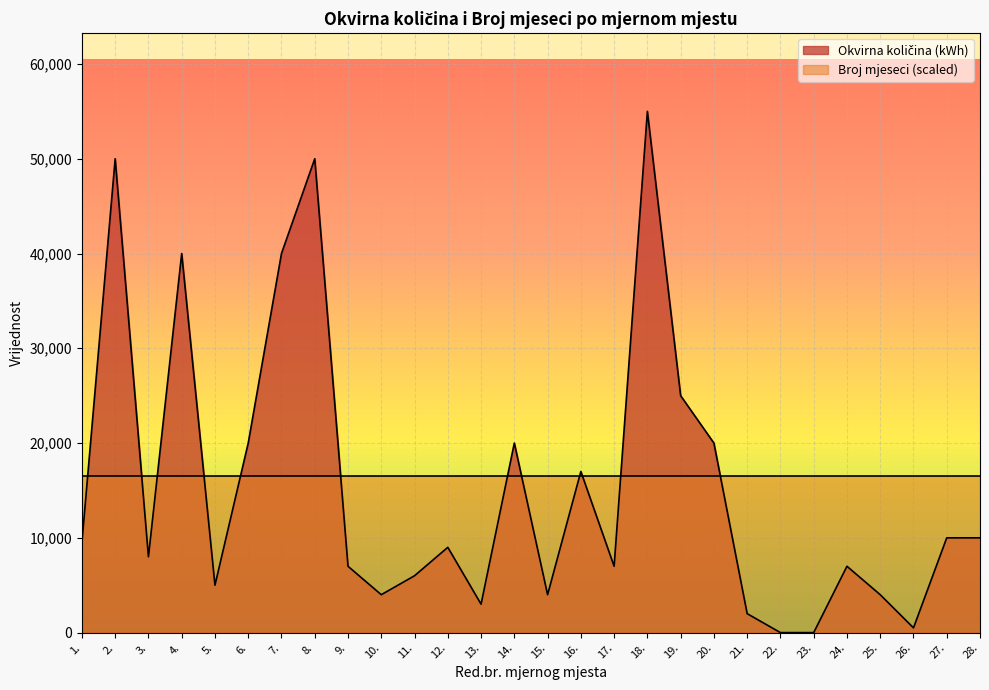

What is the approximate value at 9., to the nearest 100?

7000